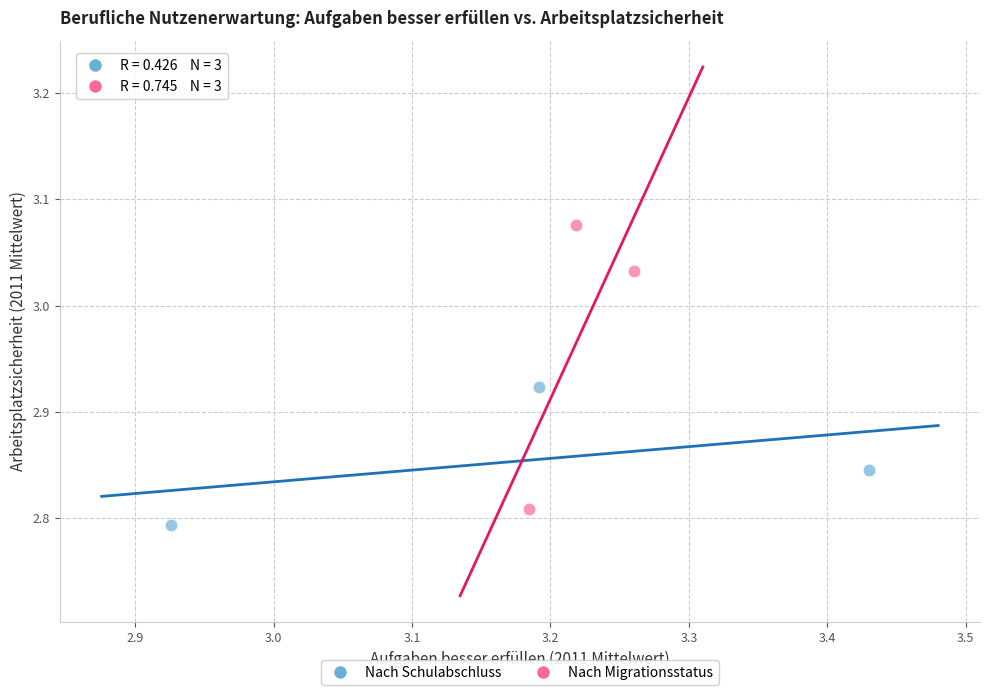

Which series has the largest Y range (max minus min)?

Nach Migrationsstatus